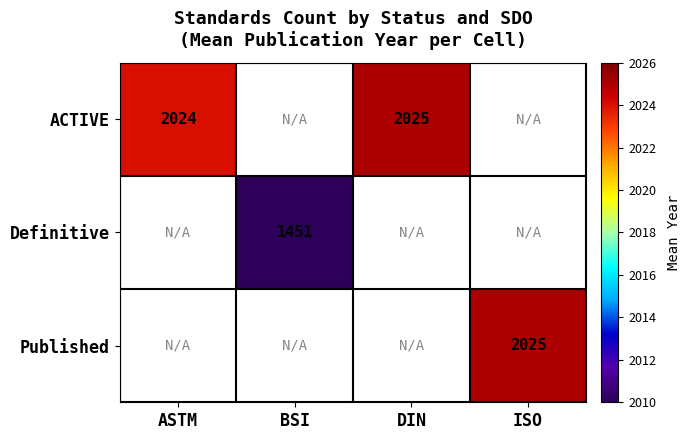

The ACTIVE series shows 3008 at DIN. True or false?

False